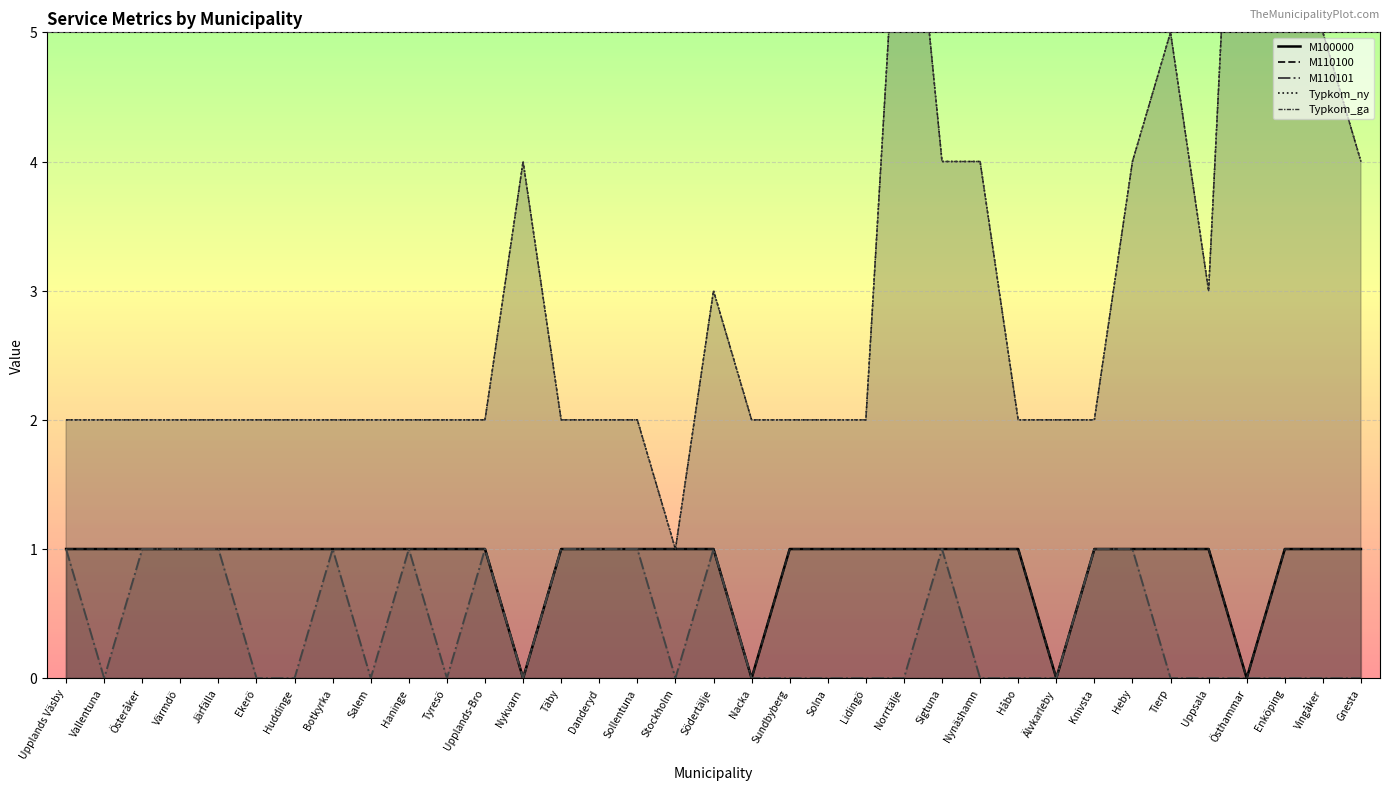

Which category has the lowest value across all series?

Nykvarn